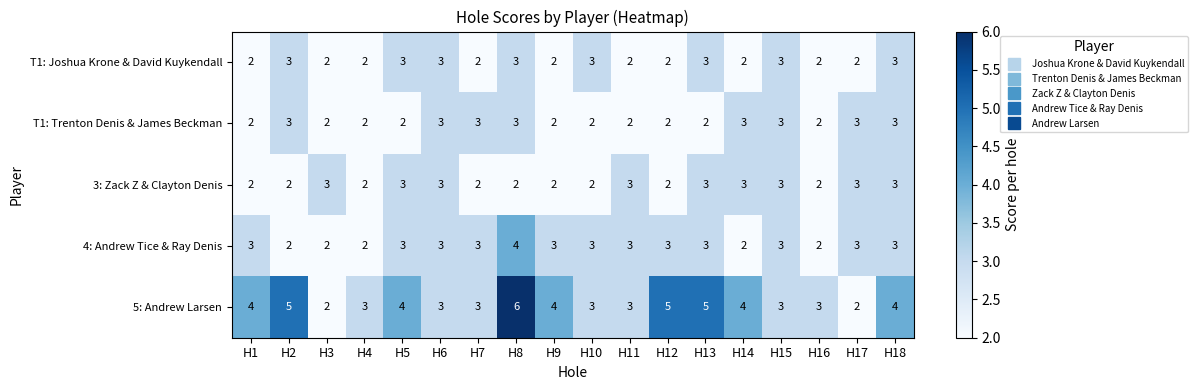

Is it true that 4: Andrew Tice & Ray Denis equals 3 at H14?

False